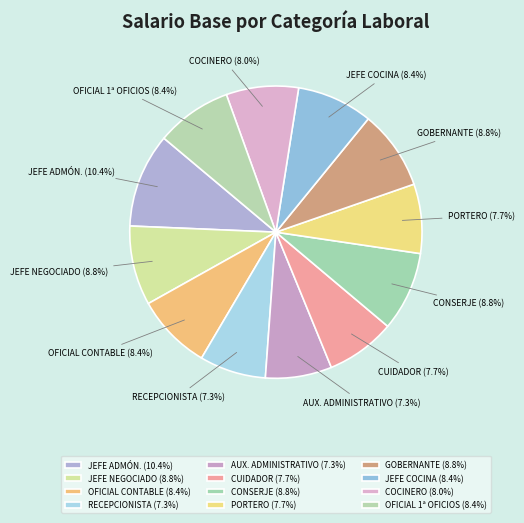

How many segments does this pie chart have?

12